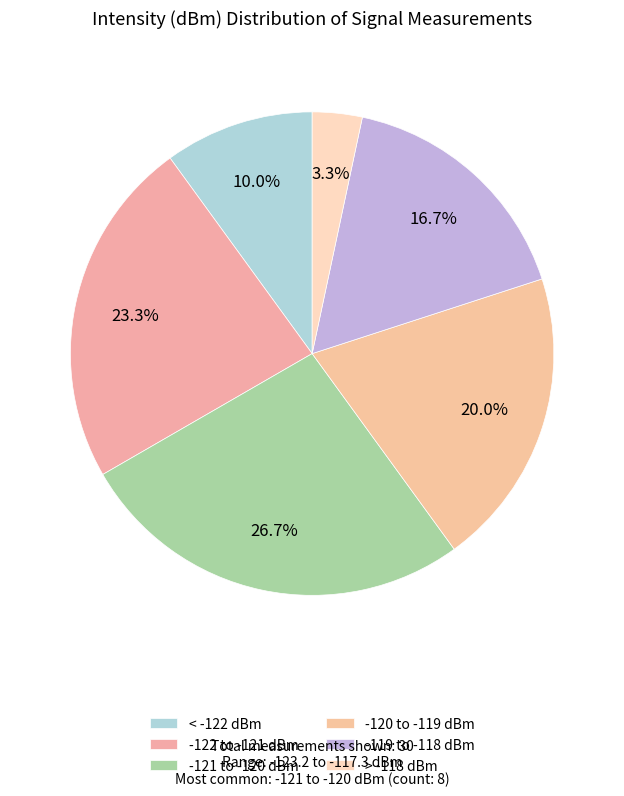

How many segments does this pie chart have?

6